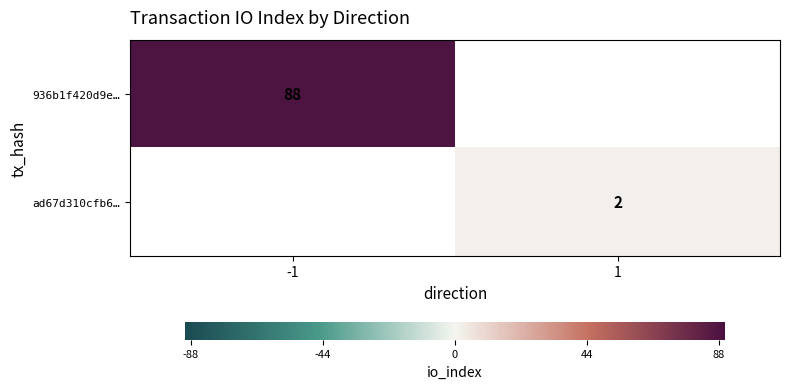

The value of 936b1f420d9e… at -1 is 88. True or false?

True